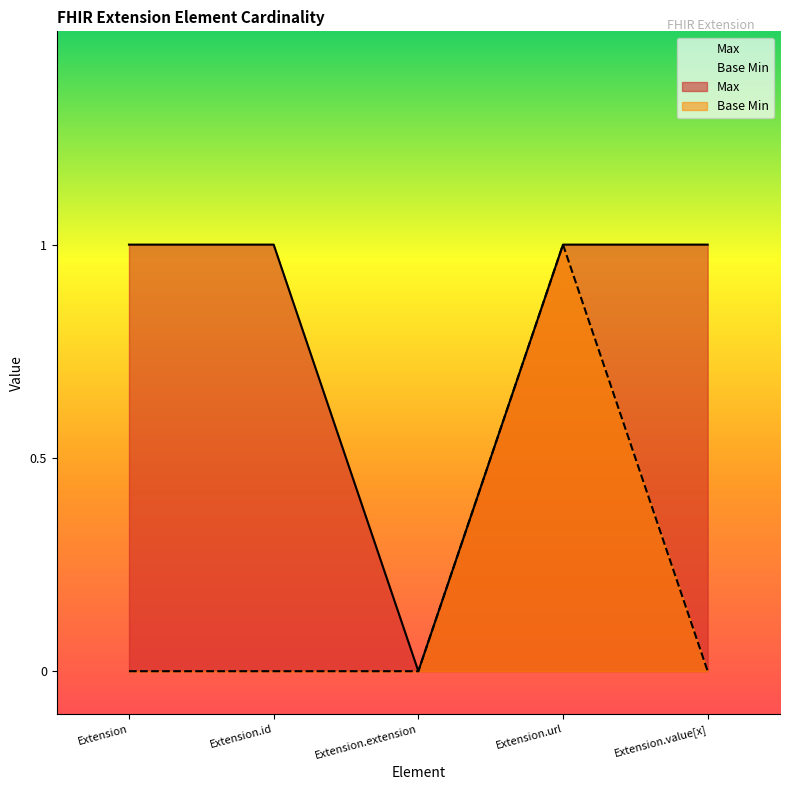

At Extension, list the series in order from largest to smallest.

Max, Base Min